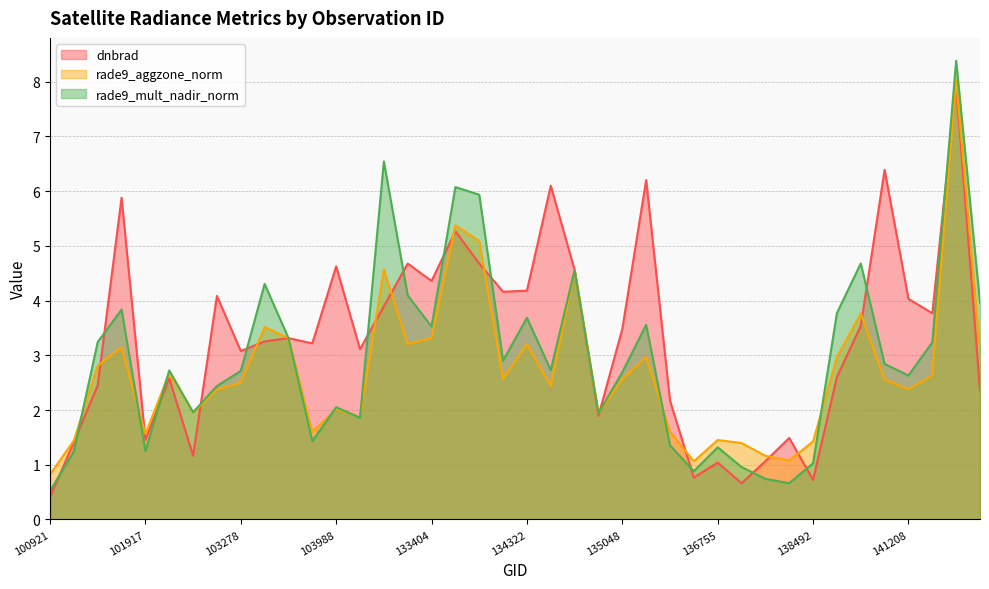

How many lines are shown in the chart?

3